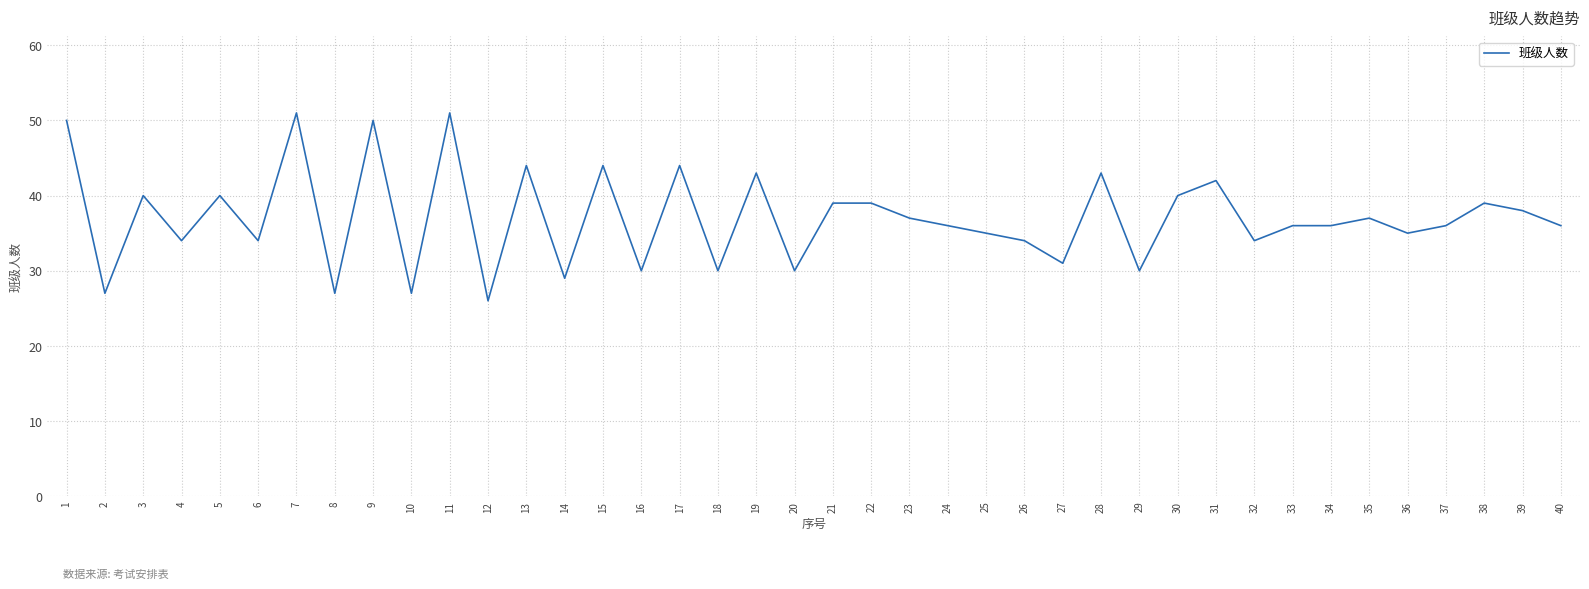

True or false: the data has more than 1 interior local peaks.

True